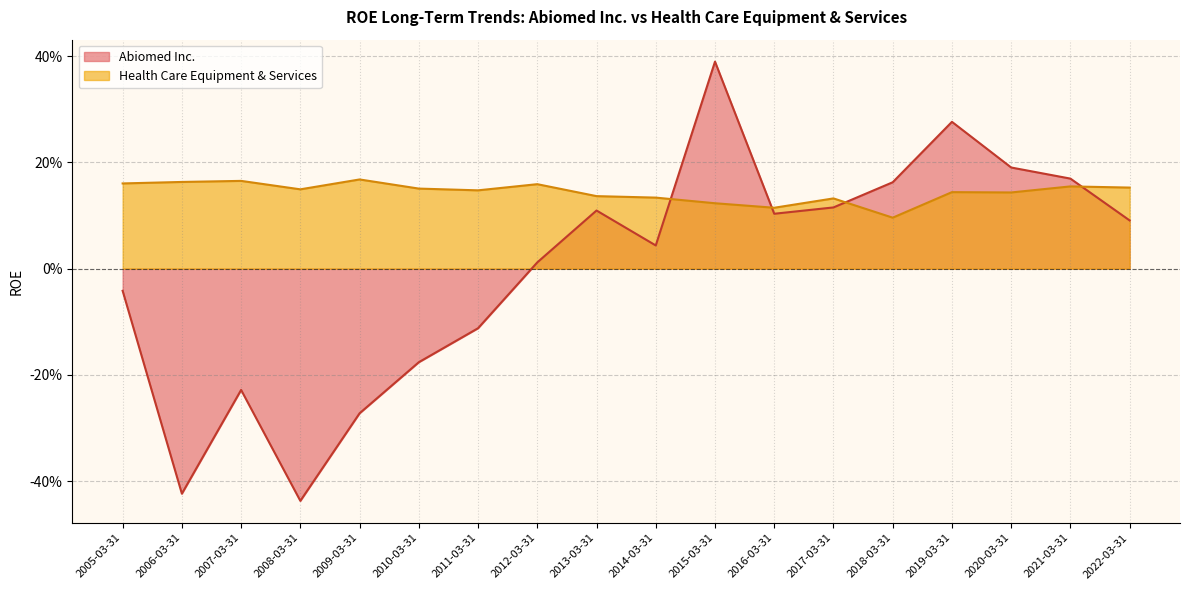

What is the difference between the second highest and second lowest values in the Abiomed Inc. series?

0.7